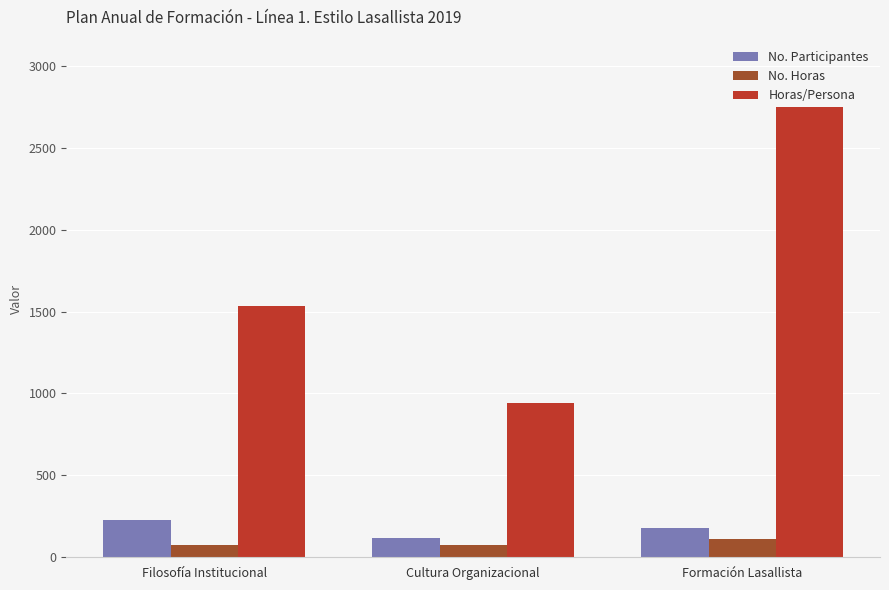

What are all the series names shown in the legend?

No. Participantes, No. Horas, Horas/Persona